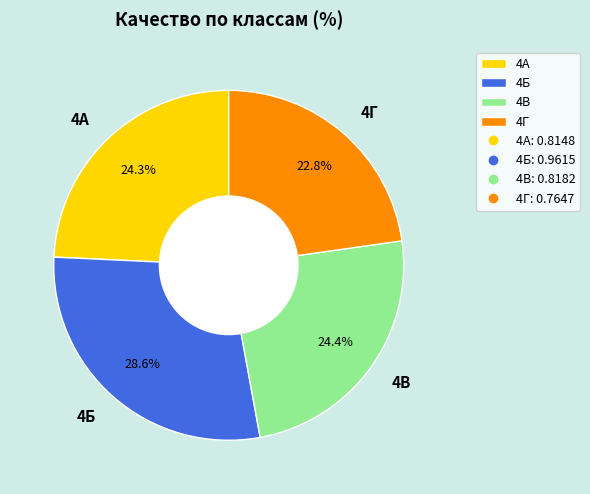

To the nearest percent, what percentage of the pie is 4В?

24%